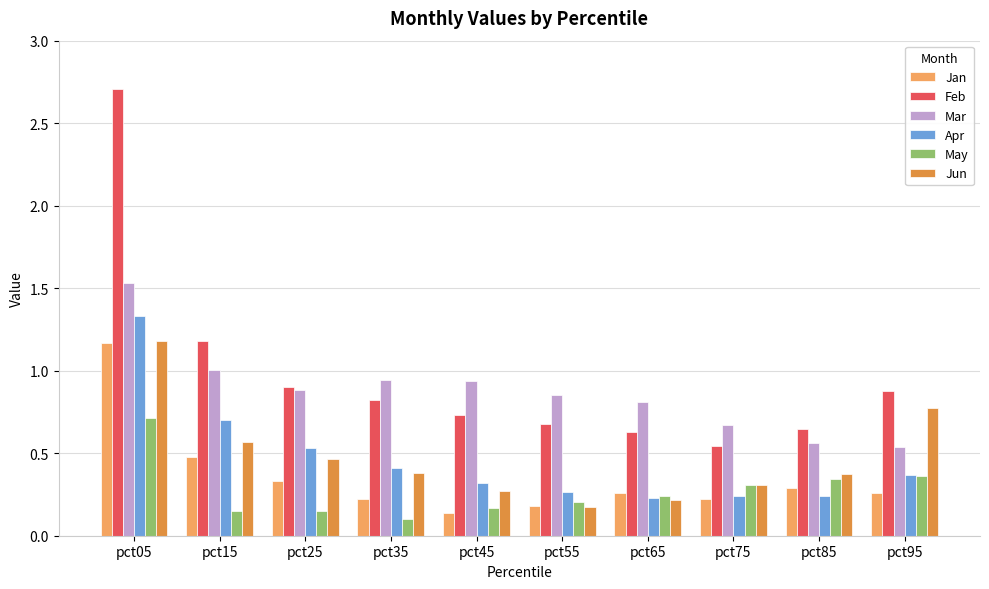

At which label is Mar closest to 1?

pct15